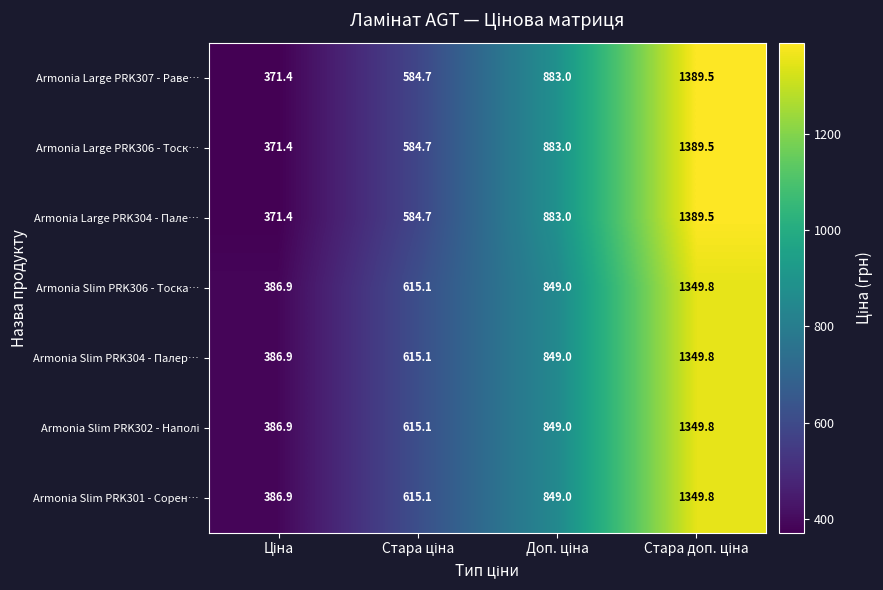

What is the sum of all Armonia Slim PRK301 - Сорен… values?

3200.8